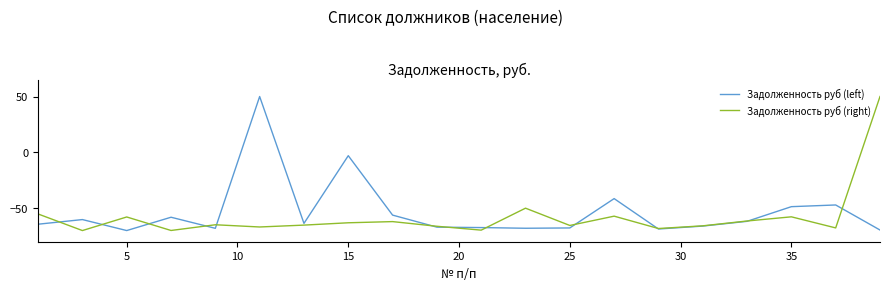

What is the minimum value for Задолженность руб (left)?

-70.0